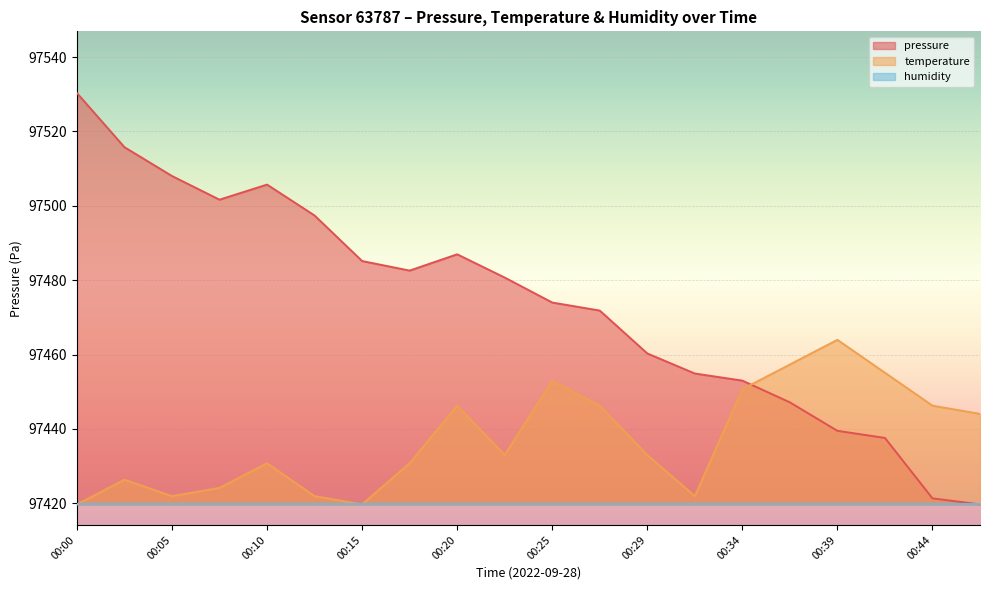

Which series has the largest total across all categories?

pressure